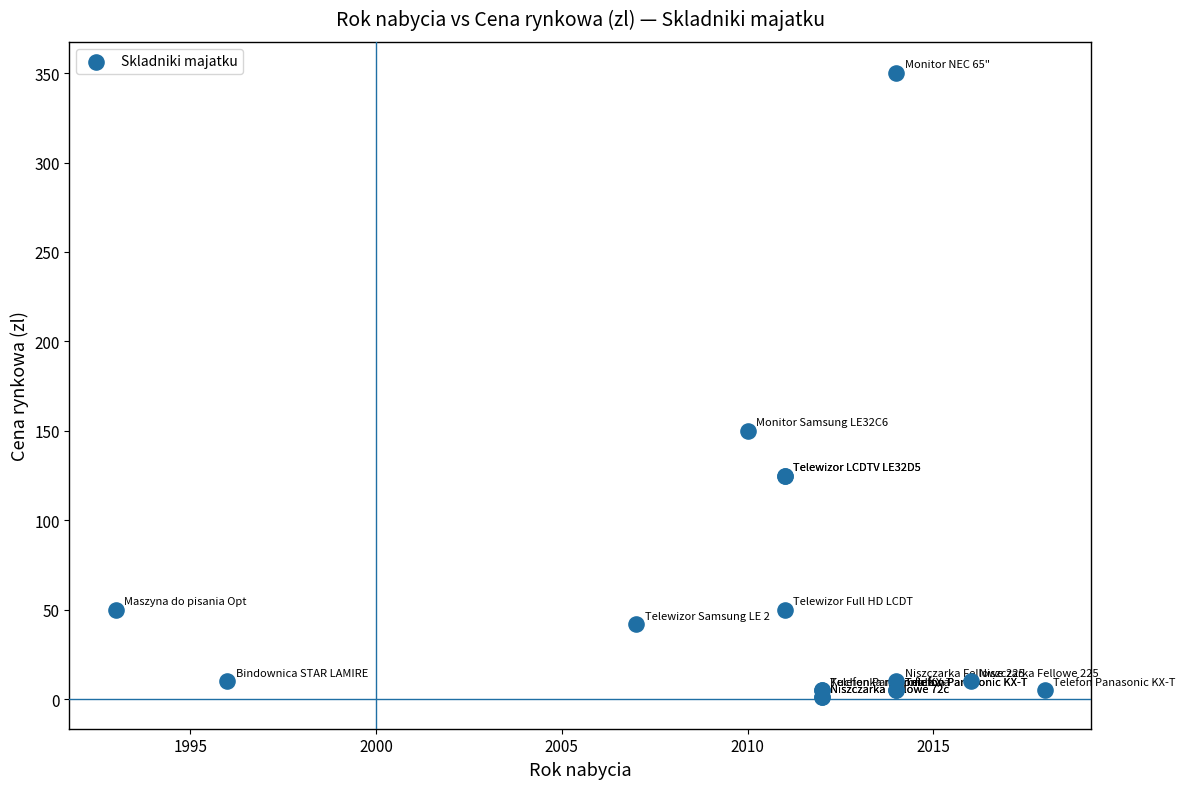

What Y value in the scatter plot is closest to 175?

150